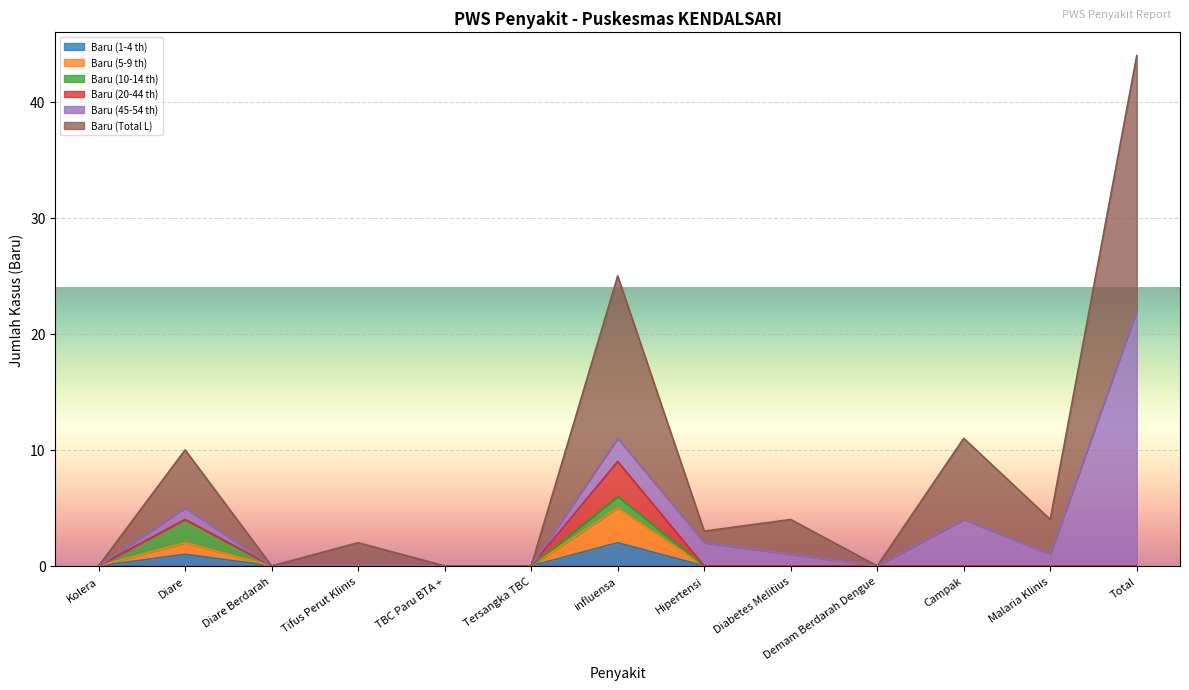

What is the label of the 10th point from the right?

Tifus Perut Klinis